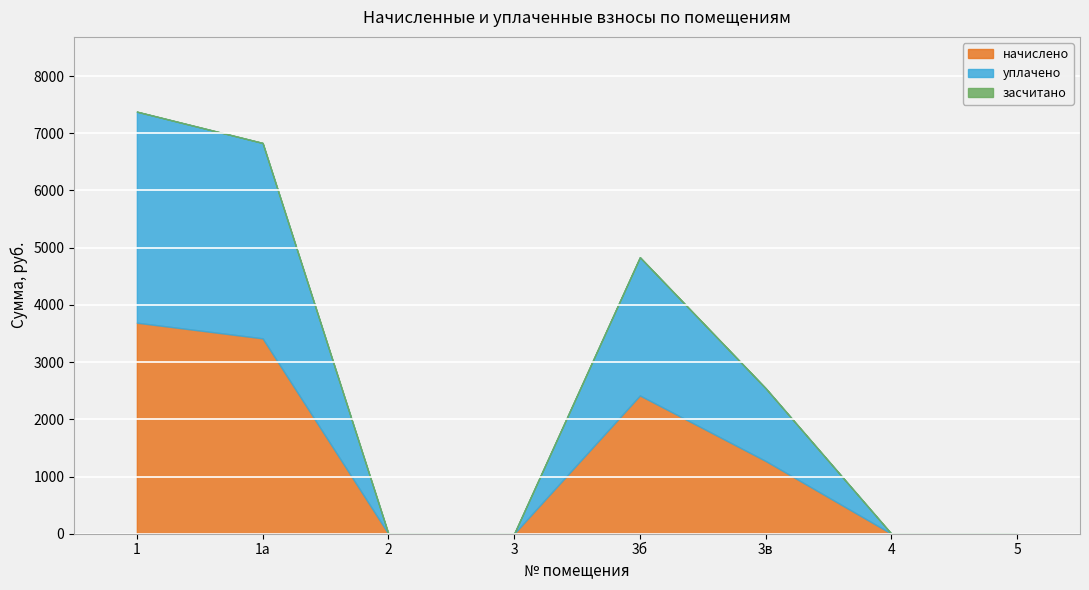

How many lines are shown in the chart?

3